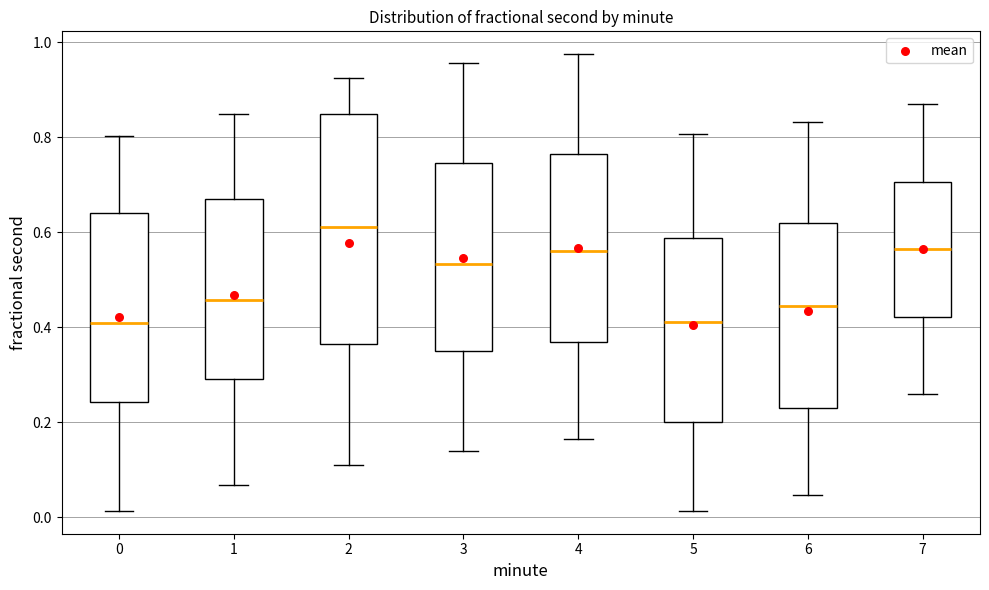

Reading left to right, read every box against the y-axis: the position of its median line, the range the box covers, and the ends of its whiskers. The values are not printed on the chart, so give them approximately, as read against the axis.

0: median 0.40, box 0.24 to 0.64, whiskers 0.02 to 0.80
1: median 0.46, box 0.30 to 0.68, whiskers 0.06 to 0.84
2: median 0.62, box 0.36 to 0.84, whiskers 0.10 to 0.92
3: median 0.54, box 0.34 to 0.74, whiskers 0.14 to 0.96
4: median 0.56, box 0.36 to 0.76, whiskers 0.16 to 0.98
5: median 0.42, box 0.20 to 0.58, whiskers 0.02 to 0.80
6: median 0.44, box 0.22 to 0.62, whiskers 0.04 to 0.84
7: median 0.56, box 0.42 to 0.70, whiskers 0.26 to 0.86